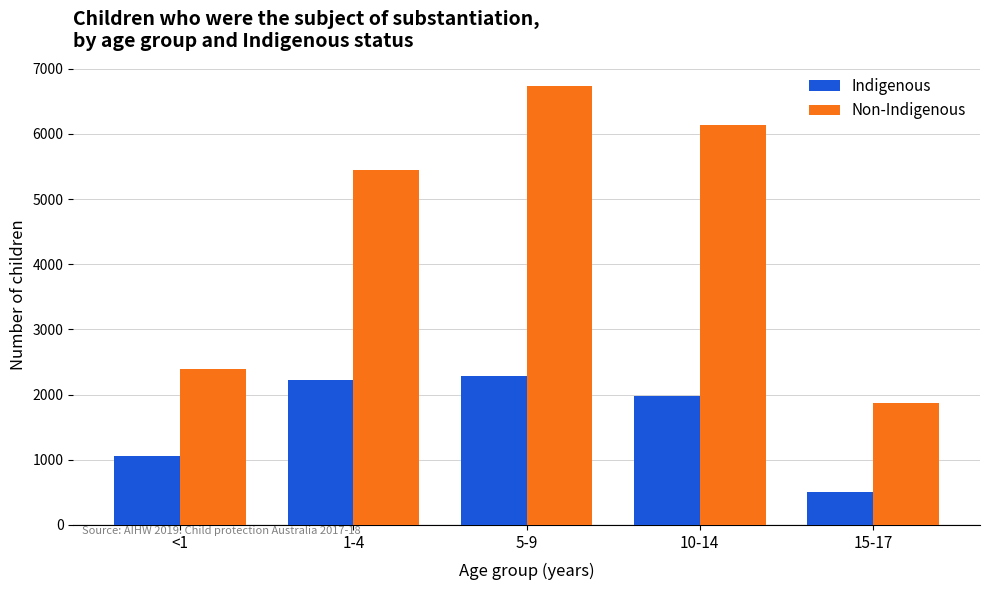

Which series has the largest range (max minus min)?

Non-Indigenous